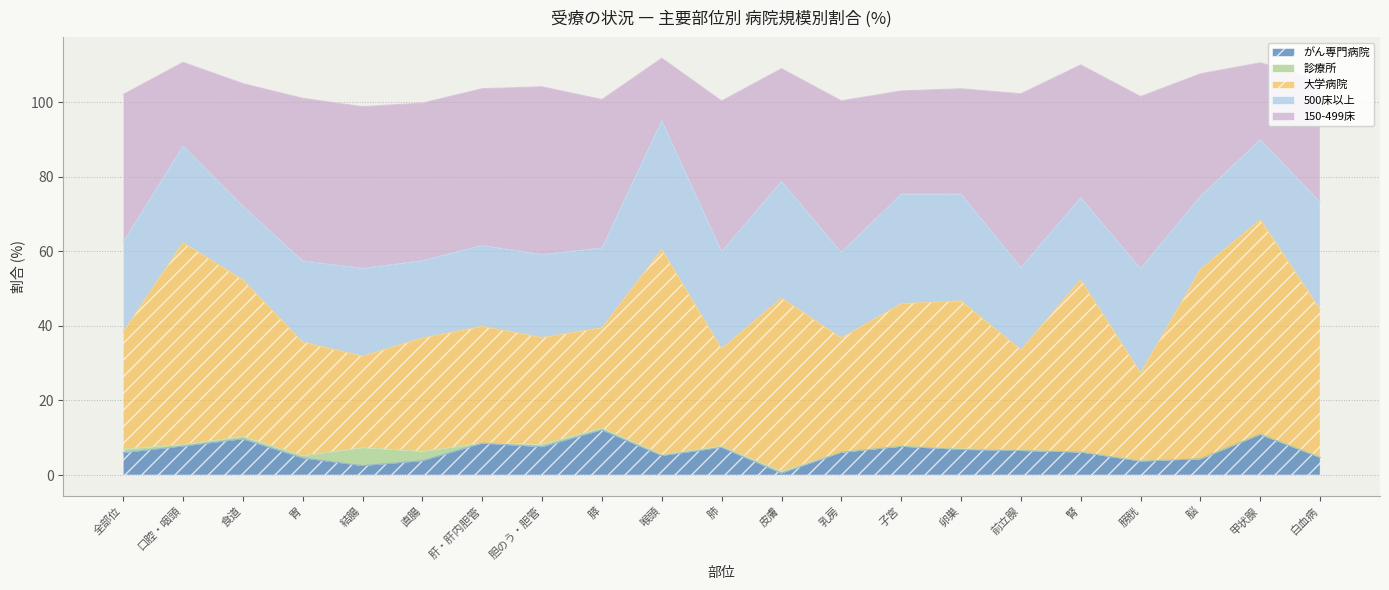

At which label does 500床以上 first exceed 22?

全部位